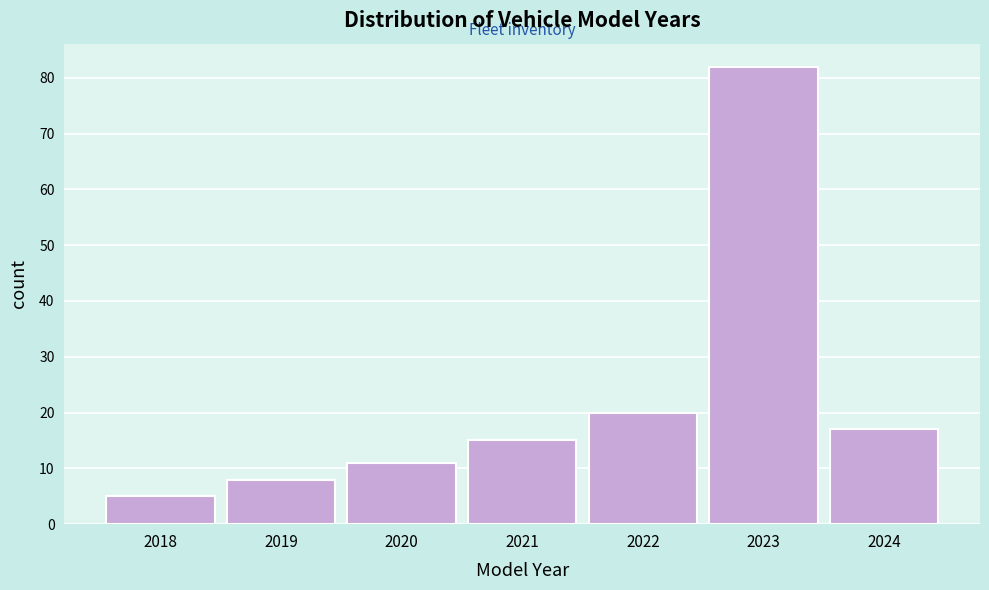

Reading right to left, extract all data points from this chart.

17	82	20	15	11	8	5